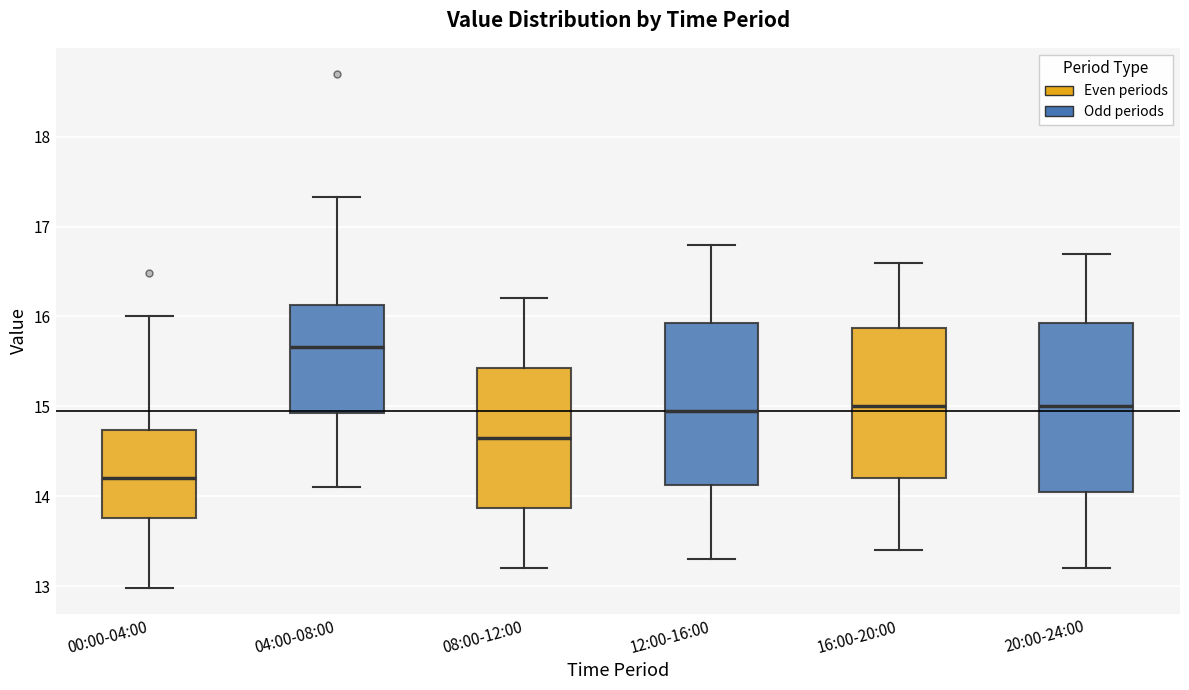

Where does the upper whisker of the box for 12:00-16:00 end on the y-axis? The values are not printed on the chart, so give them approximately, as read against the axis.

16.8